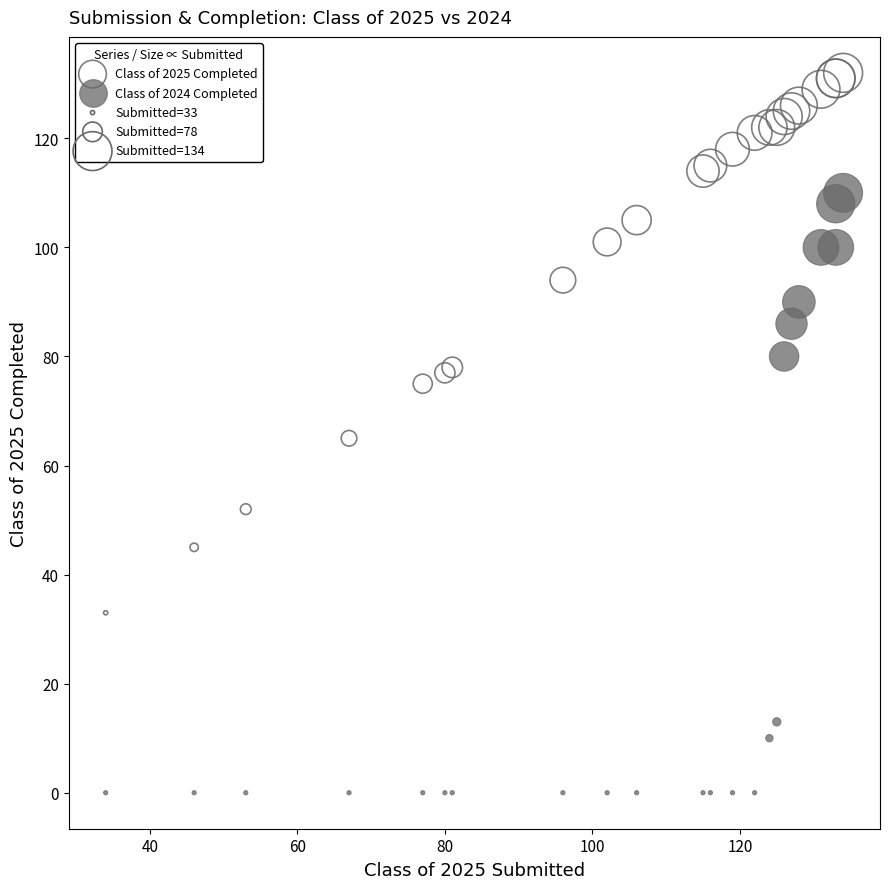

Which series has the widest spread of Y values?

Class of 2024 Completed